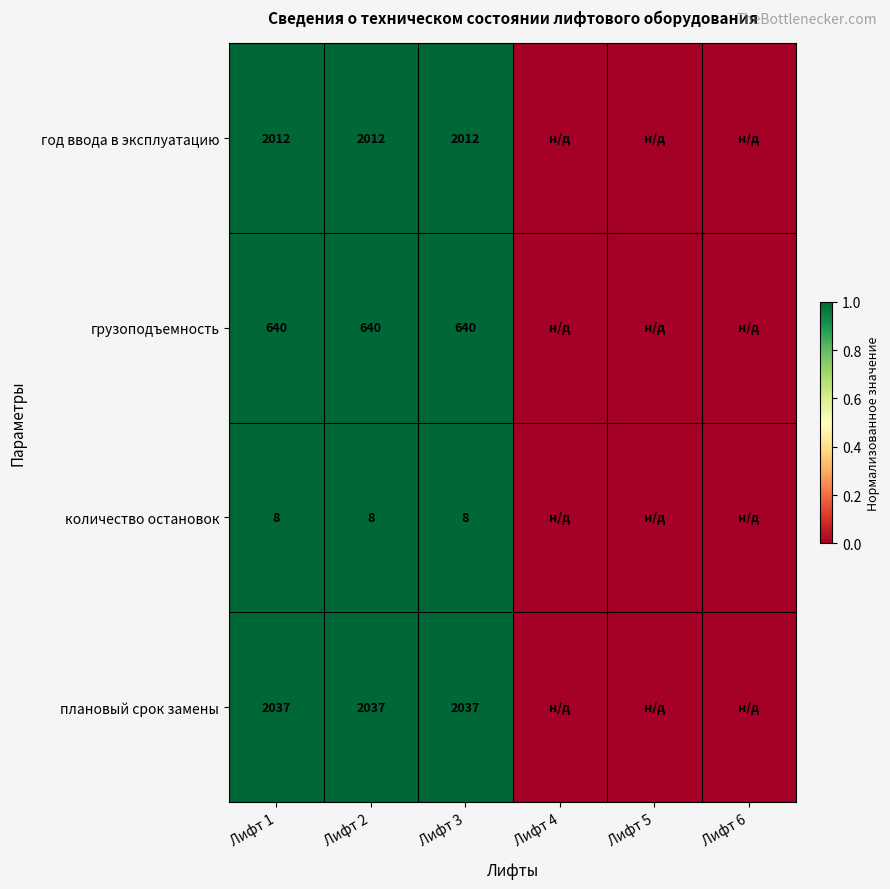

Count the number of data series in this chart.

4